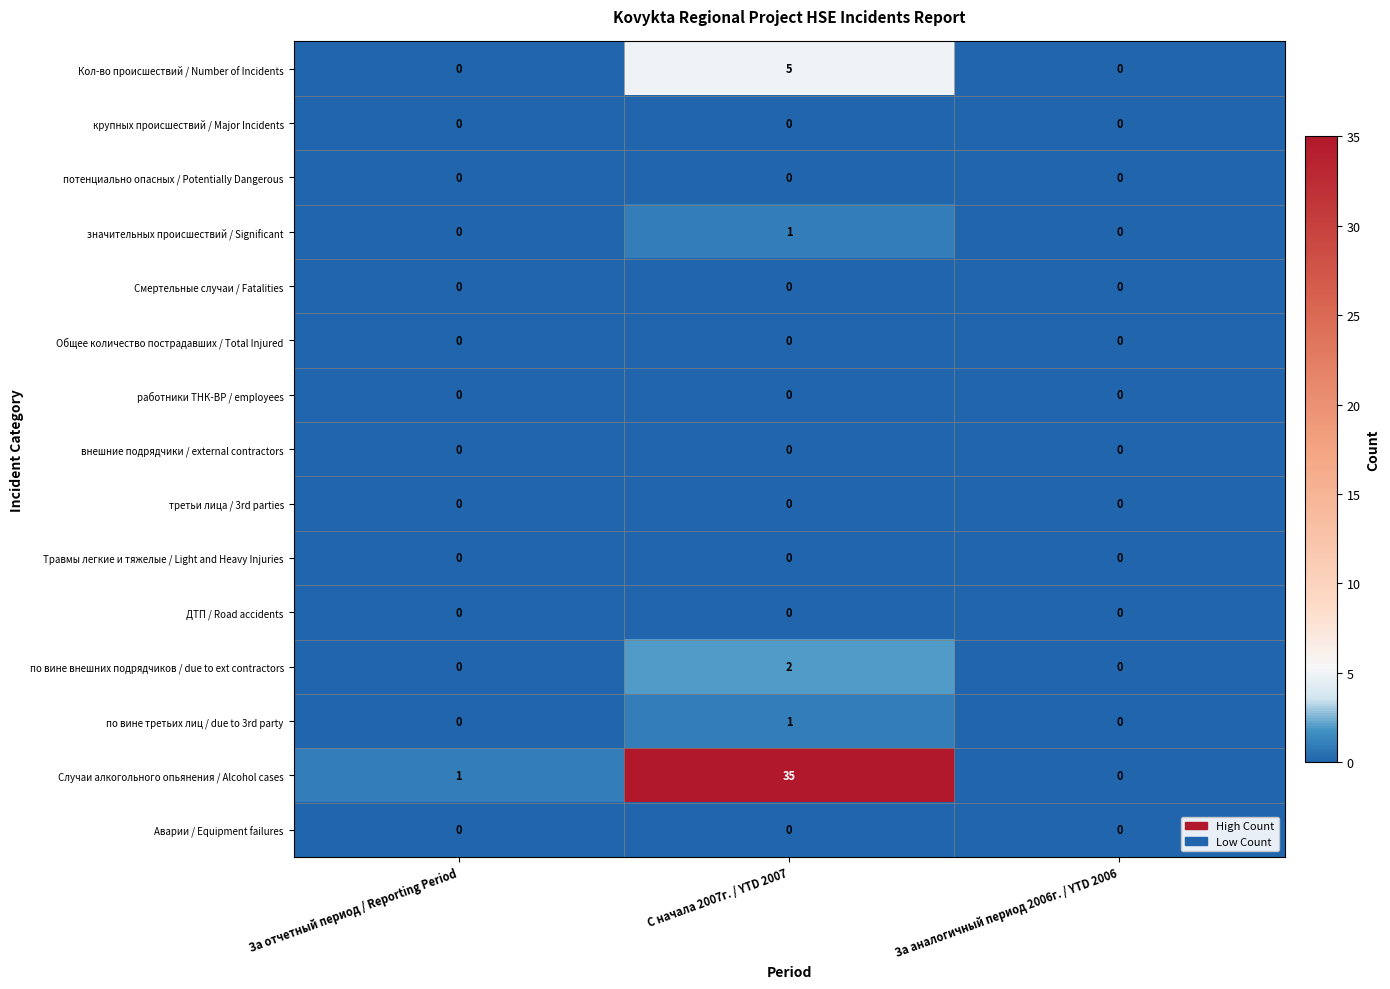

The значительных происшествий / Significant series shows 0 at За отчетный период / Reporting Period. True or false?

True